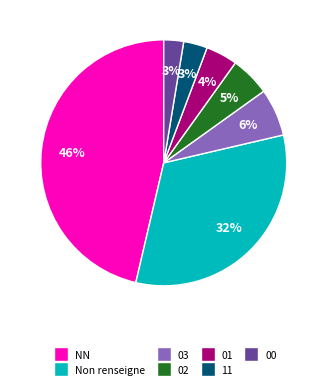

Between 11 and NN, which is larger?

NN